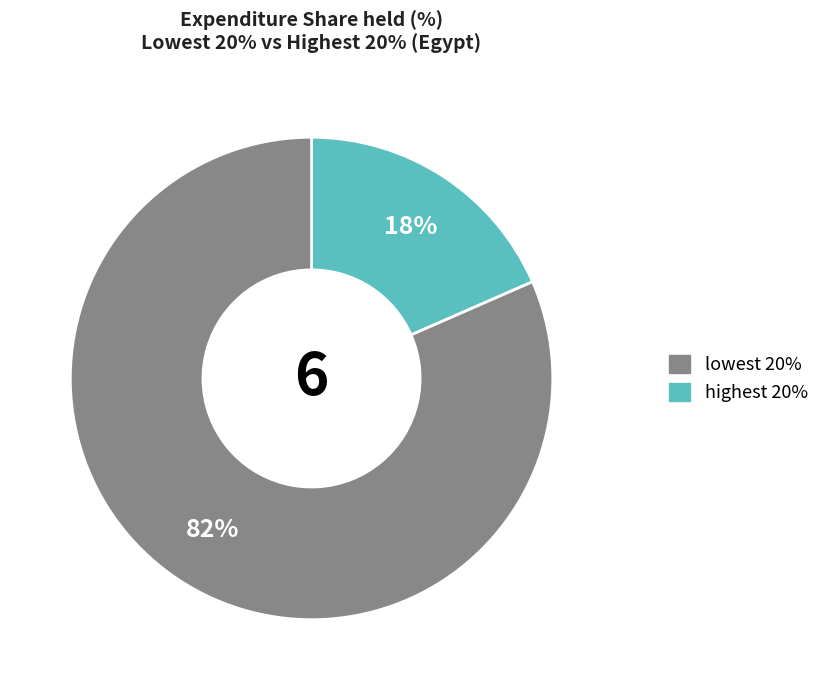

To the nearest percent, what is the average slice percentage?

50%